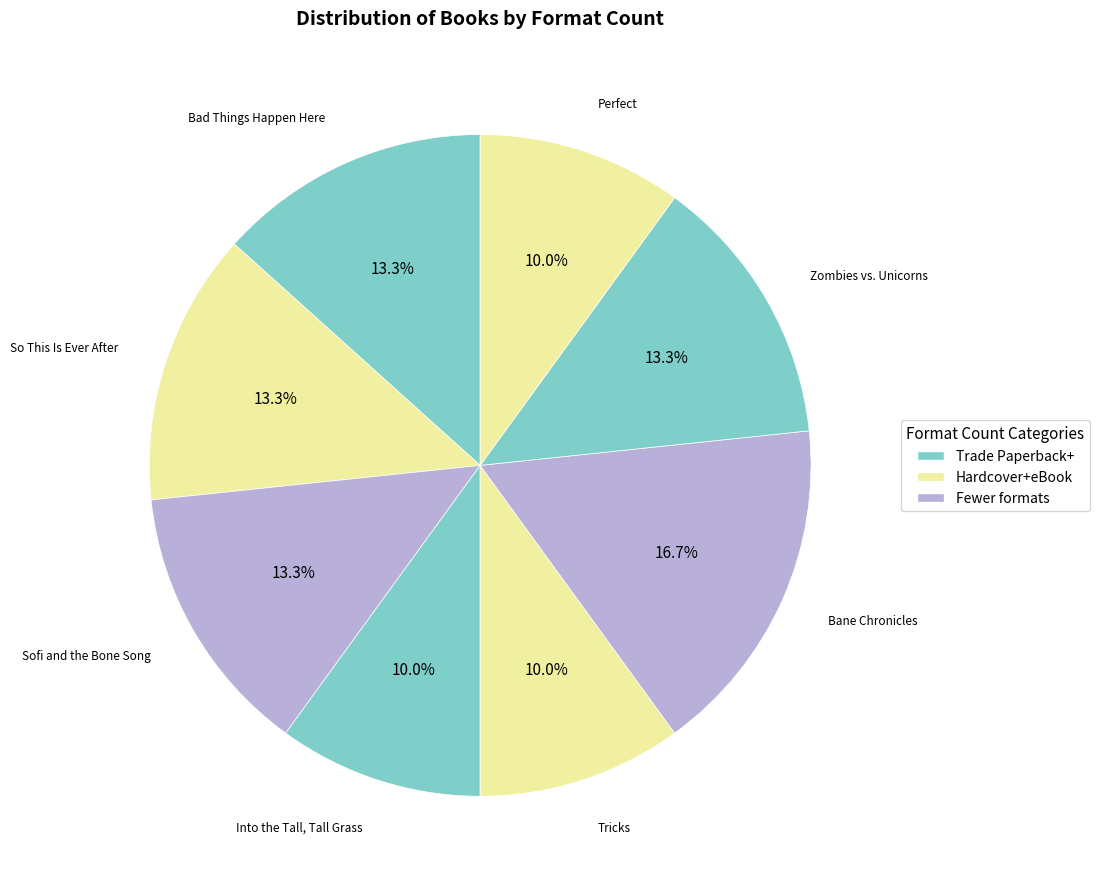

Count the number of slices in the pie.

8